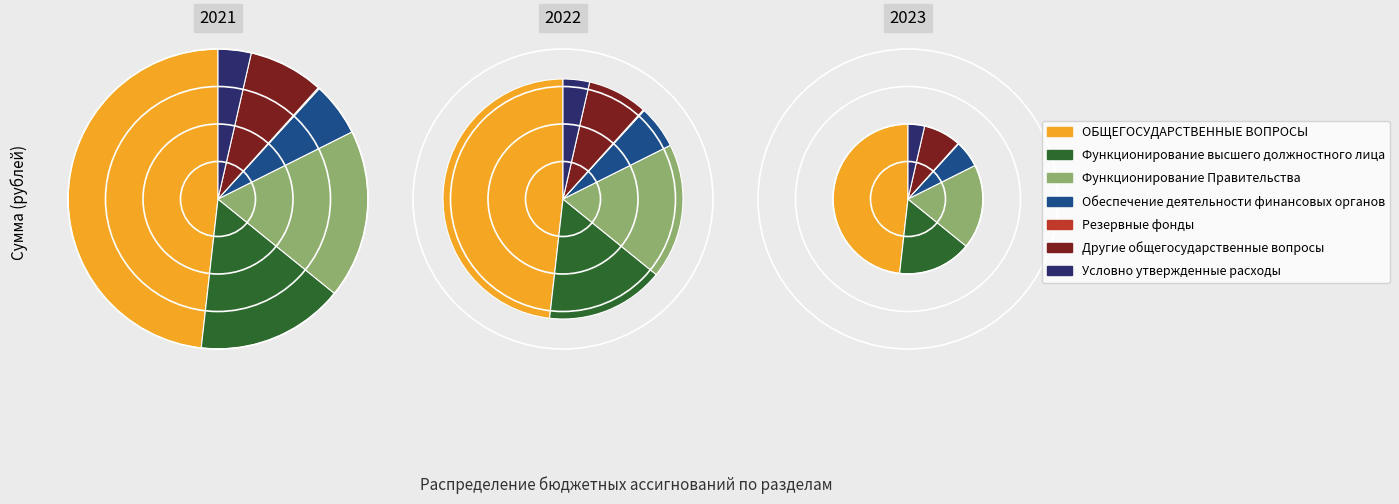

Which category has the biggest portion of the pie?

ОБЩЕГОСУДАРСТВЕННЫЕ ВОПРОСЫ